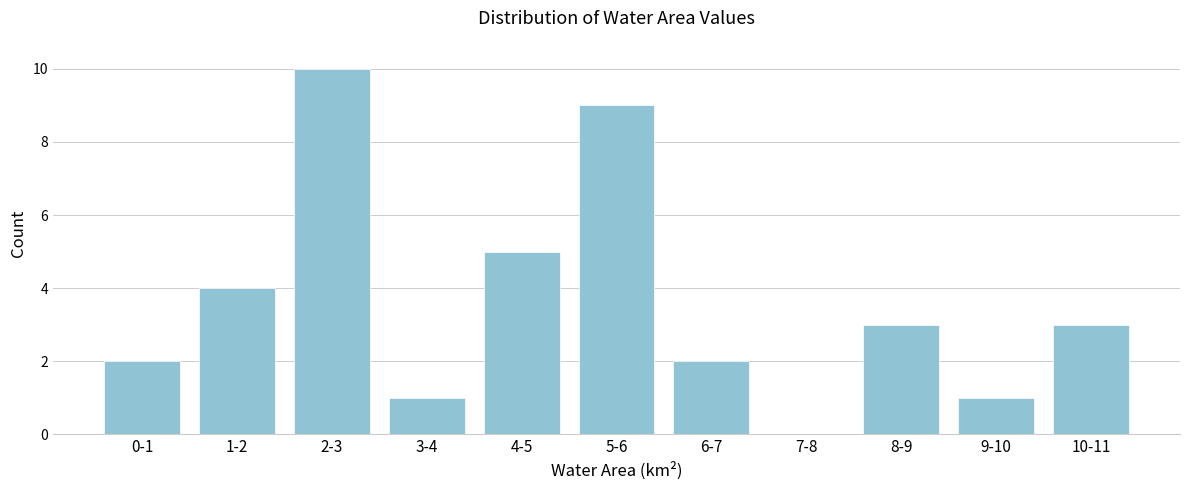

Reading left to right, list all the values displayed in this chart.

0-1=2	1-2=4	2-3=10	3-4=1	4-5=5	5-6=9	6-7=2	7-8=0	8-9=3	9-10=1	10-11=3